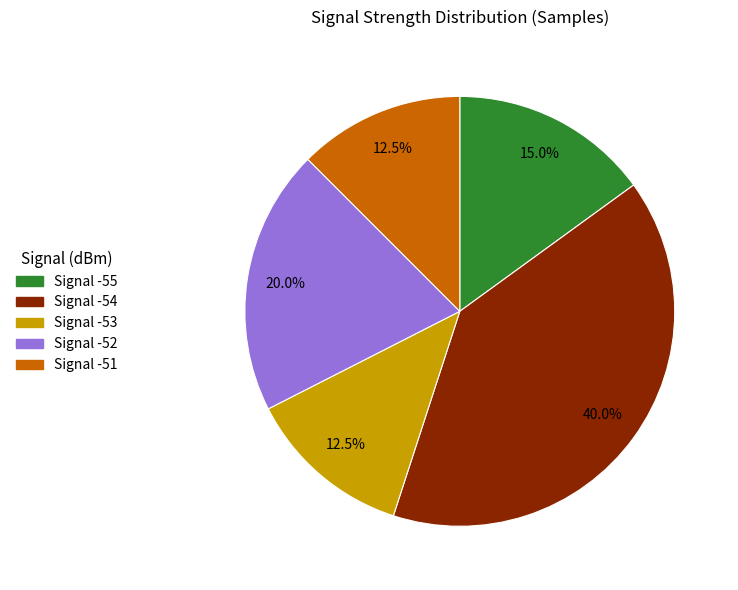

Is there a majority slice in this chart?

No